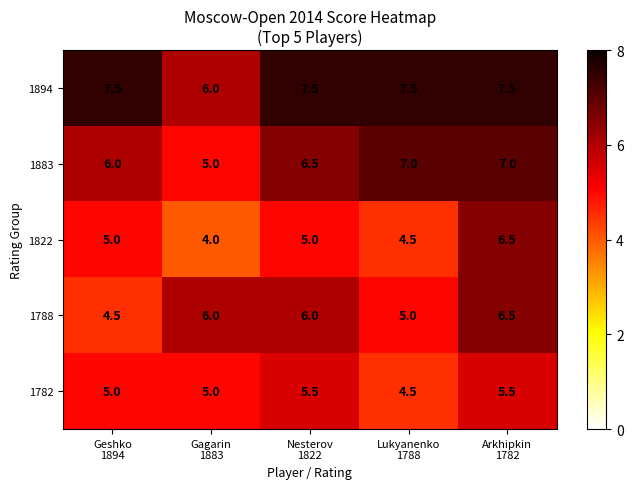

Reading left to right, what are all the values shown in this chart?

1894: 7.5	6.0	7.5	7.5	7.5
1883: 6.0	5.0	6.5	7.0	7.0
1822: 5.0	4.0	5.0	4.5	6.5
1788: 4.5	6.0	6.0	5.0	6.5
1782: 5.0	5.0	5.5	4.5	5.5